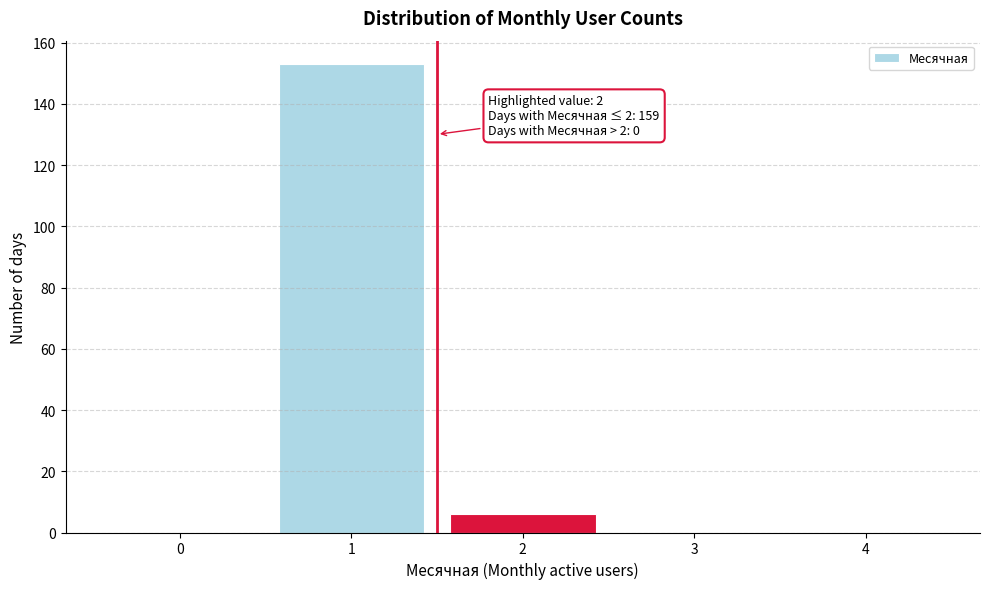

Reading right to left, list all the values displayed in this chart.

4=0	3=0	2=6	1=153	0=0